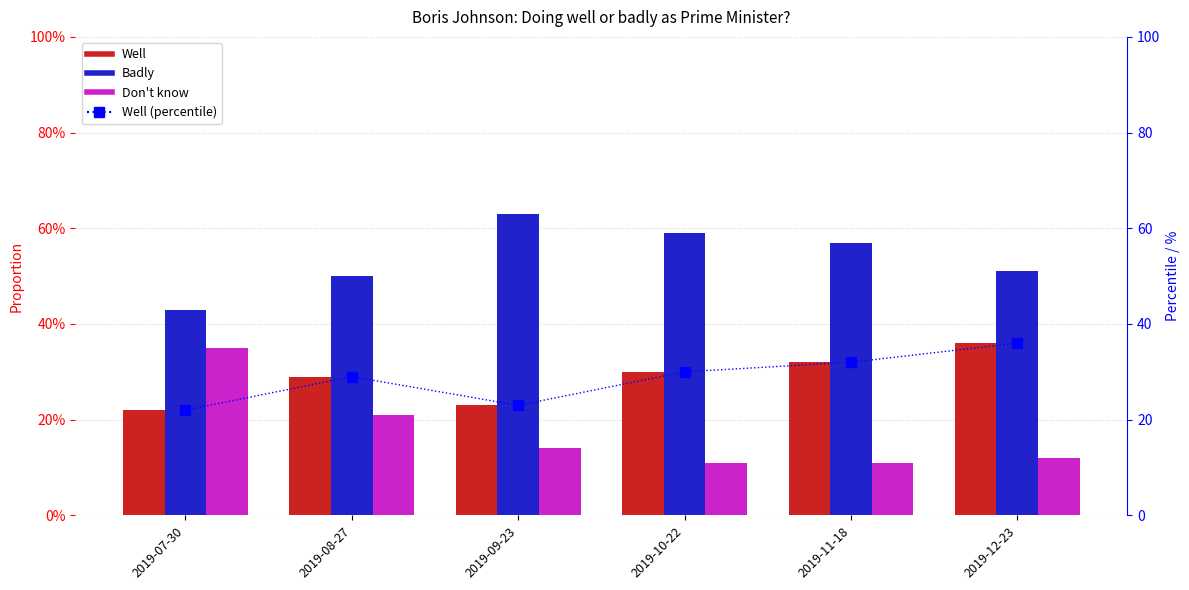

What position from the left is 2019-11-18?

5